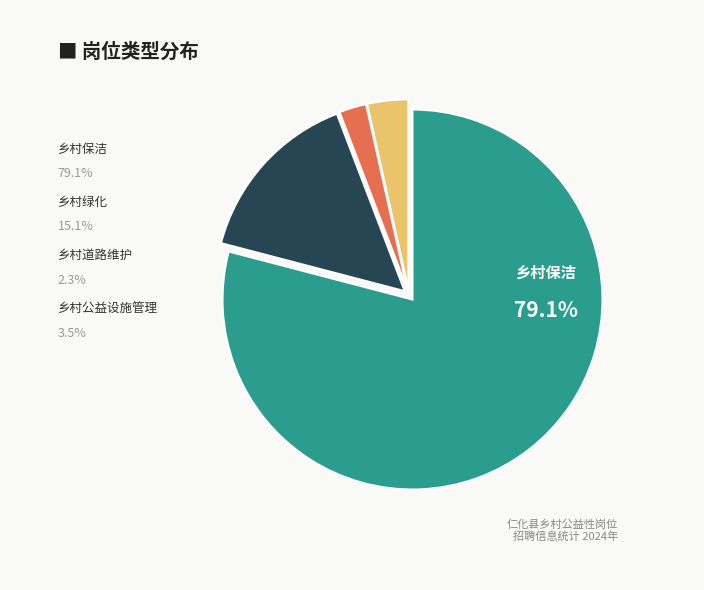

What portion of the pie excludes 乡村公益设施管理?

96.5%